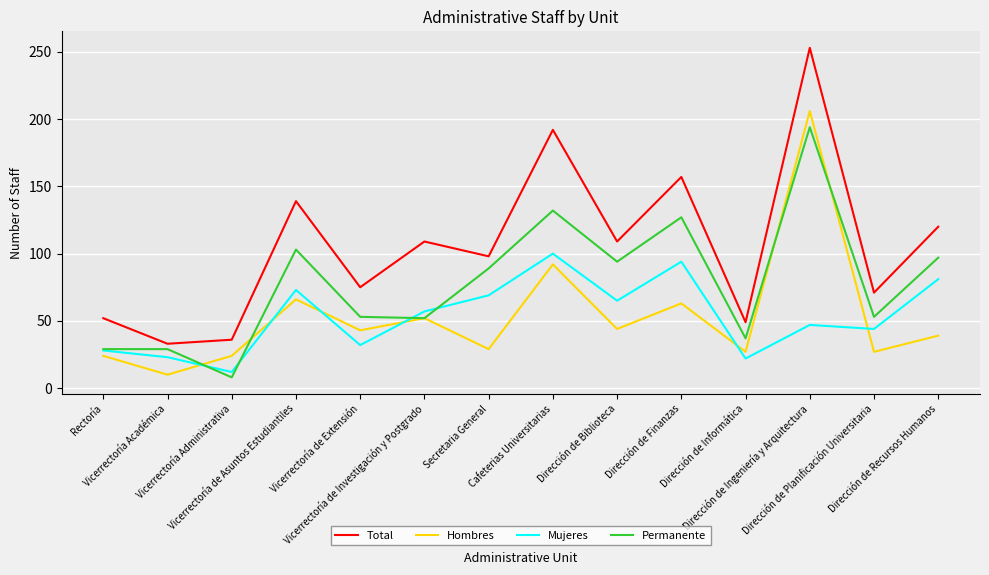

True or false: Mujeres and Total cross at least once.

False